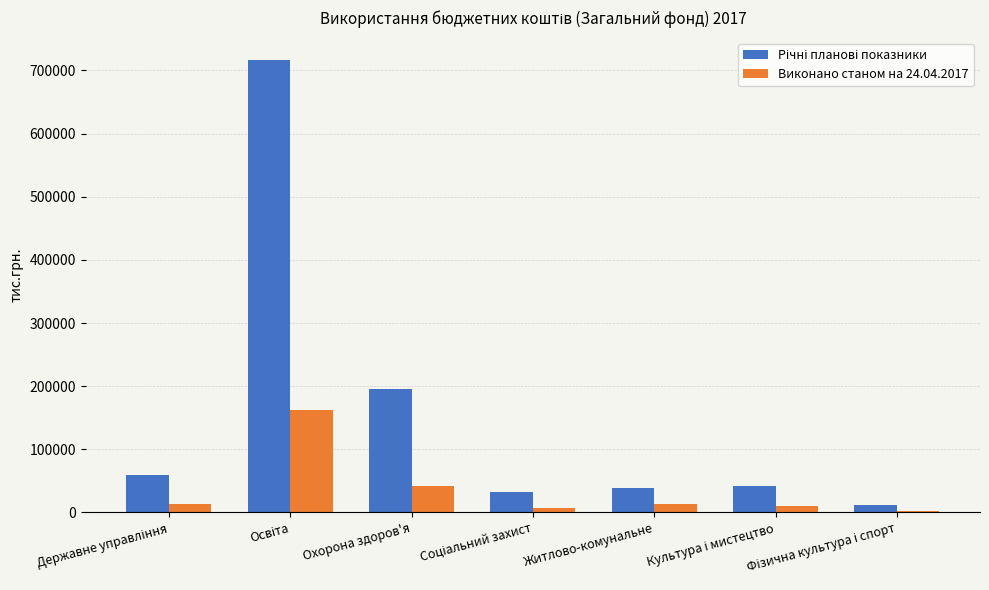

What is the sum of all Виконано станом на 24.04.2017 values?

250674.1